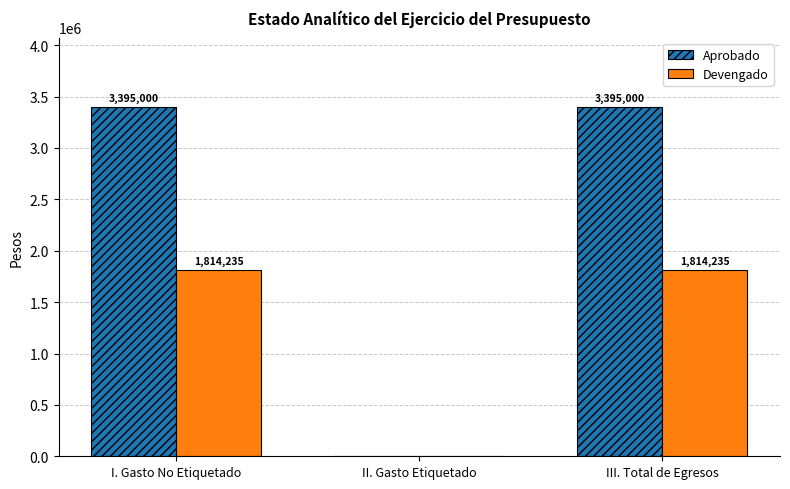

How many groups of bars are there?

3